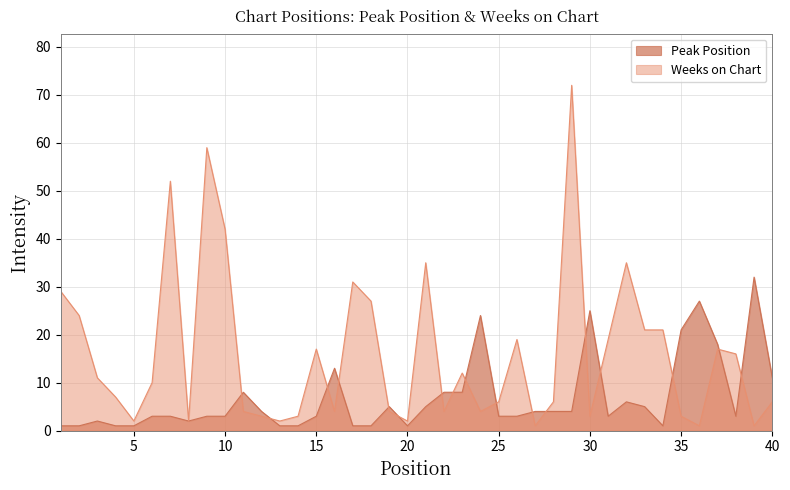

Between 2 and 18, which series saw the biggest shift?

Weeks on Chart